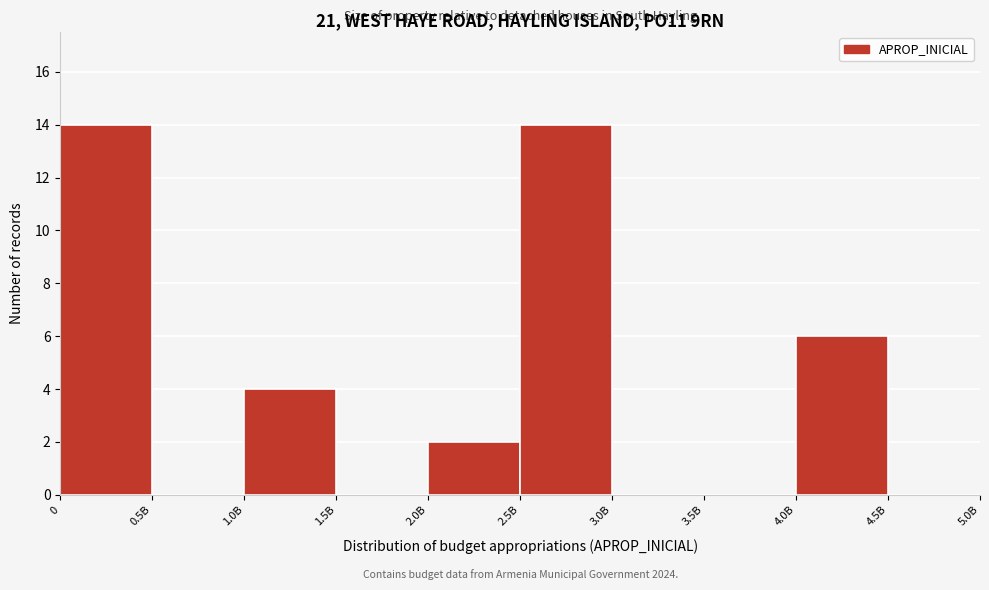

Reading right to left, list all the values displayed in this chart.

4.5B=0	4.0B=6	3.5B=0	3.0B=0	2.5B=14	2.0B=2	1.5B=0	1.0B=4	0.5B=0	0=14